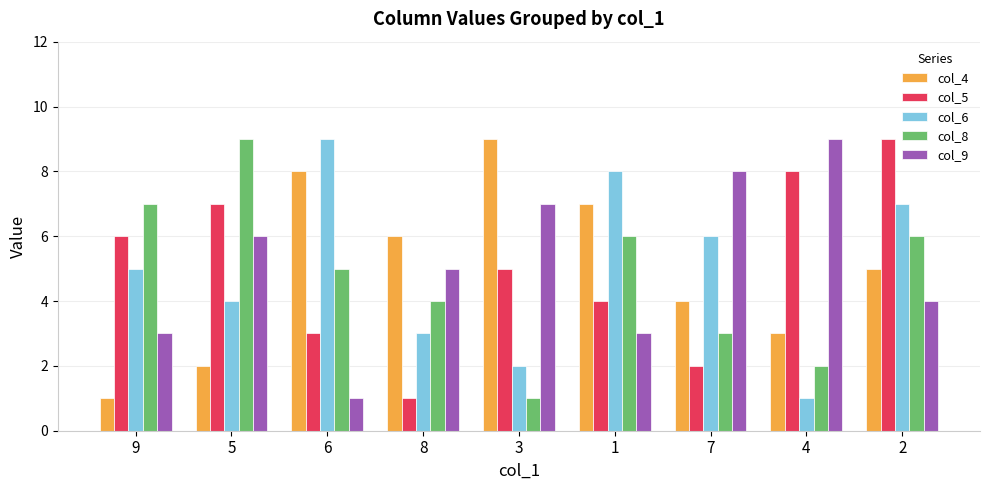

The col_8 series shows 9 at 1. True or false?

False